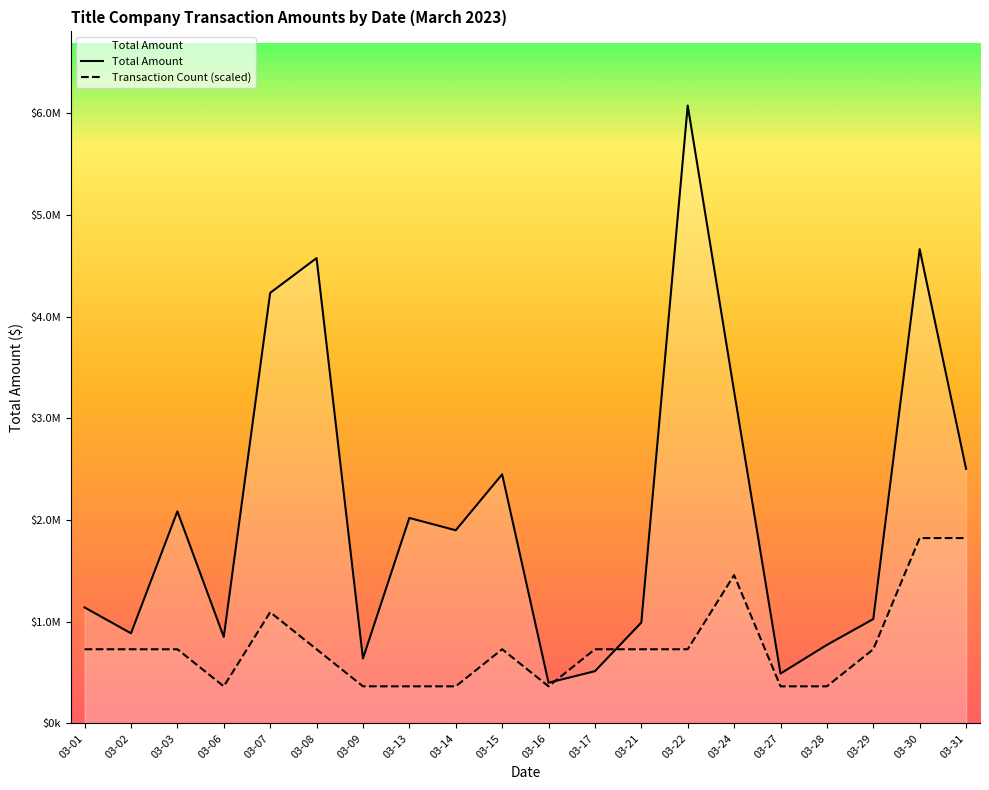

How many values in the Total Amount series exceed 1899000?

9